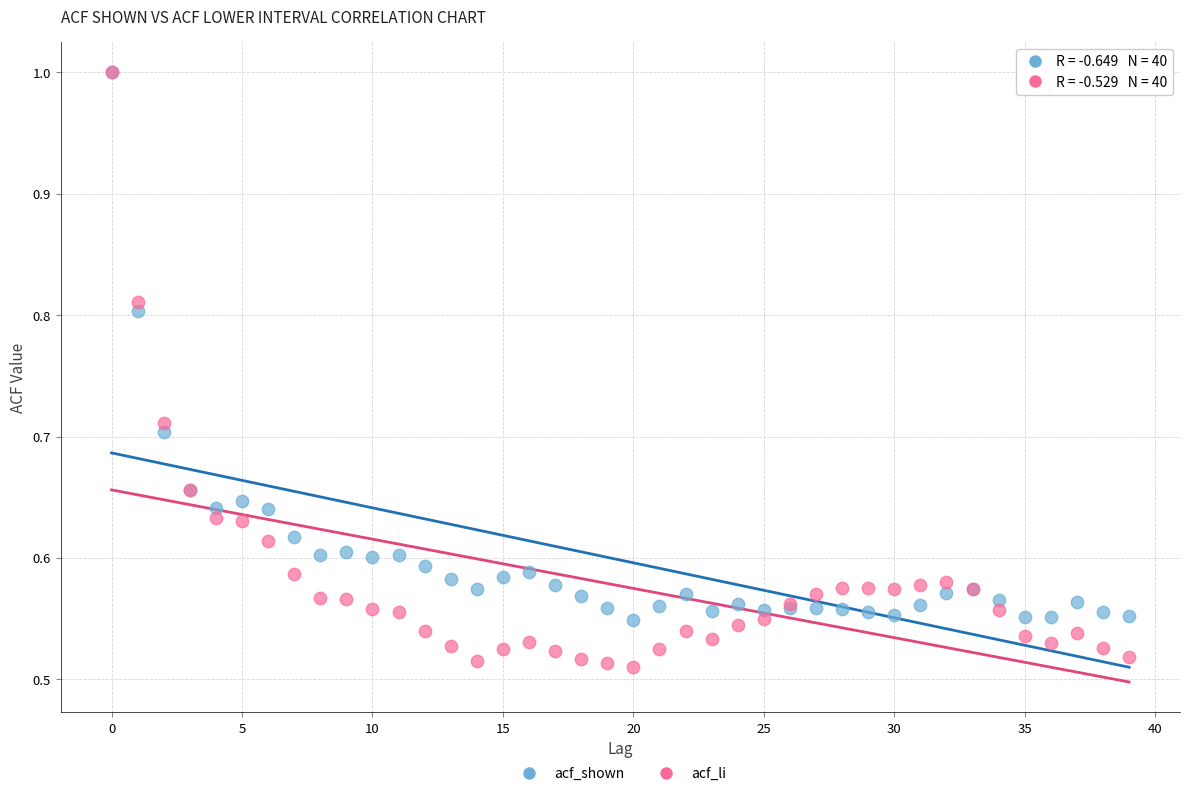

Which series contains the lowest Y value?

acf_li